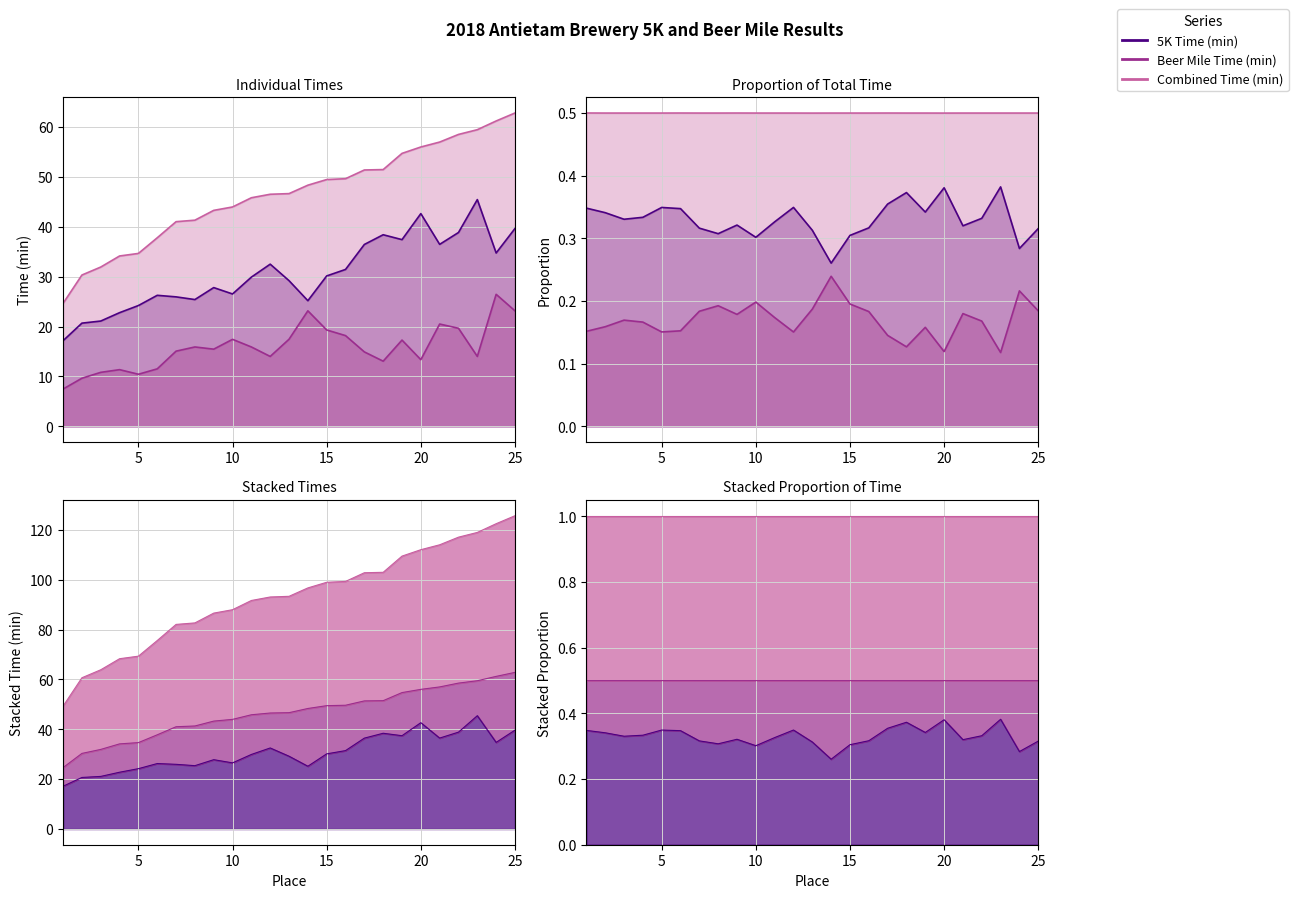

What is the spread (max minus min) of values at 11?

29.9